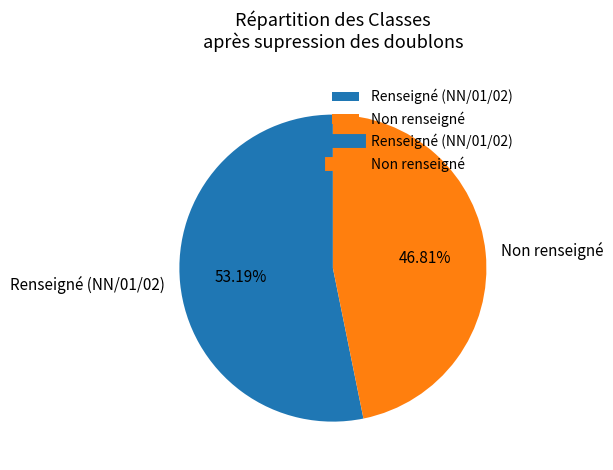

Rank the categories by value from lowest to highest.

Non renseigné, Renseigné (NN/01/02)